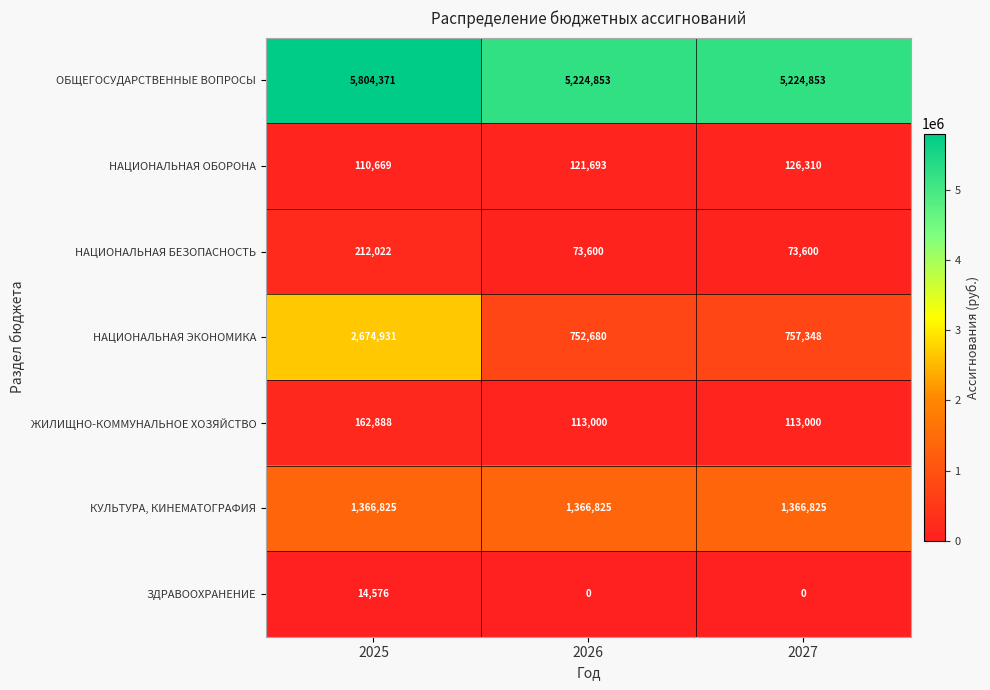

Reading left to right, list all the values displayed in this chart.

ОБЩЕГОСУДАРСТВЕННЫЕ ВОПРОСЫ: 5804371	5224853	5224853
НАЦИОНАЛЬНАЯ ОБОРОНА: 110669	121693	126310
НАЦИОНАЛЬНАЯ БЕЗОПАСНОСТЬ: 212022	73600	73600
НАЦИОНАЛЬНАЯ ЭКОНОМИКА: 2674931	752680	757348
ЖИЛИЩНО-КОММУНАЛЬНОЕ ХОЗЯЙСТВО: 162888	113000	113000
КУЛЬТУРА, КИНЕМАТОГРАФИЯ: 1366825	1366825	1366825
ЗДРАВООХРАНЕНИЕ: 14576	0	0